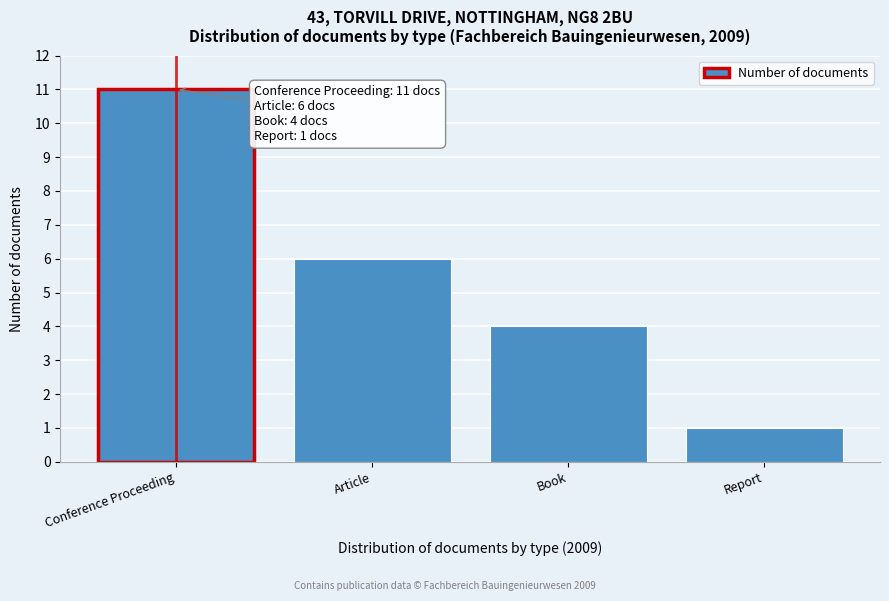

Reading right to left, what are all the values shown in this chart?

Report=1	Book=4	Article=6	Conference Proceeding=11